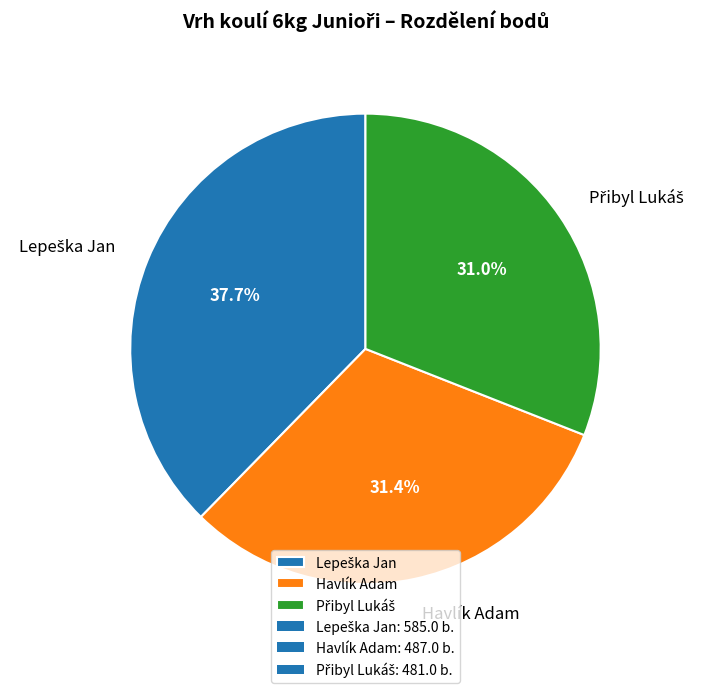

Is there any slice that represents more than half of the pie?

No